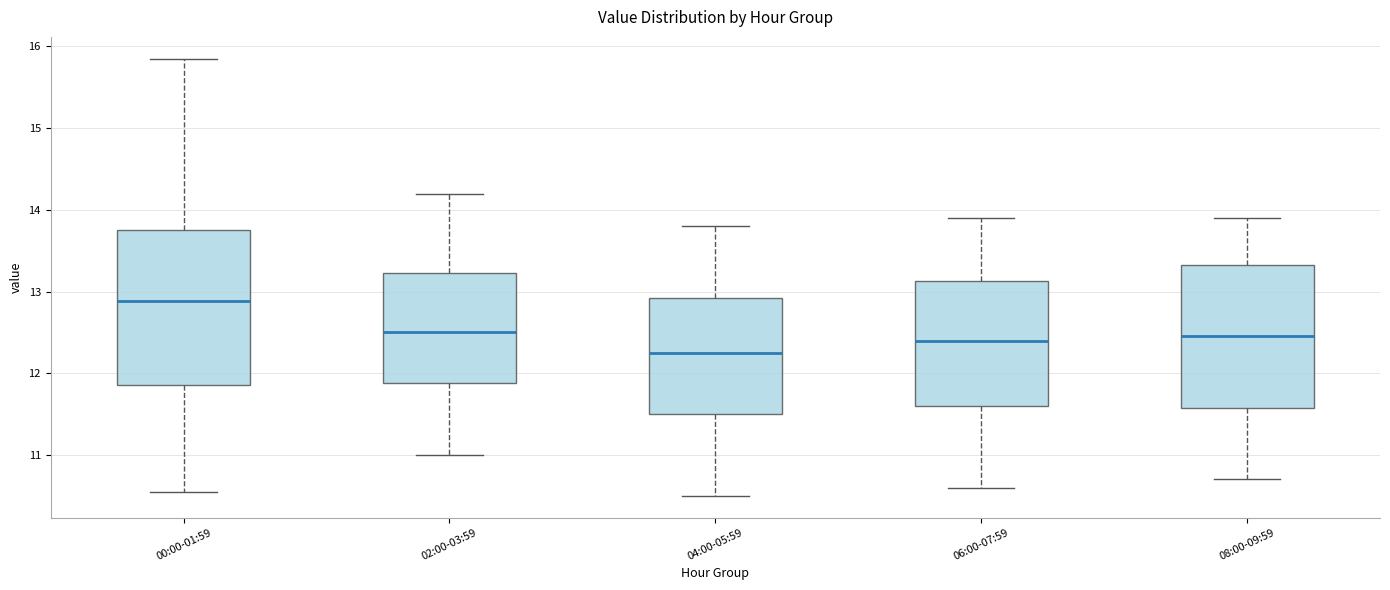

Where is the lower edge of the box for 02:00-03:59 on the y-axis? The values are not printed on the chart, so give them approximately, as read against the axis.

11.9